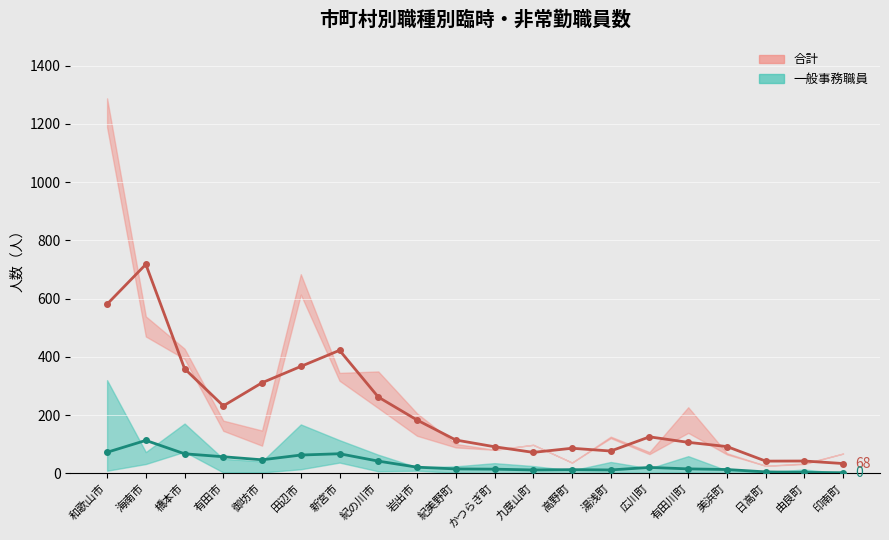

How many lines are shown in the chart?

2